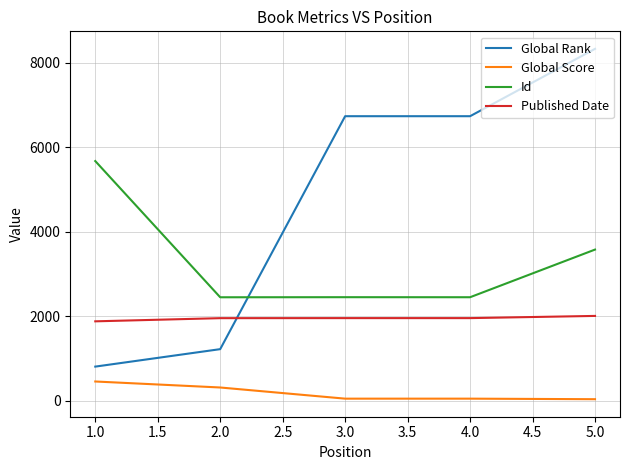

Which series has the widest spread of values?

Global Rank